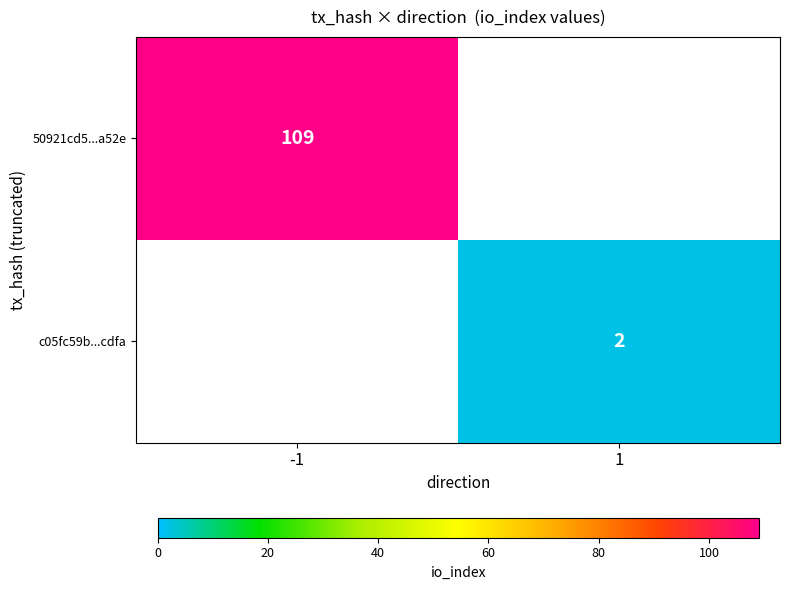

The value of c05fc59b...cdfa at 1 is 3. True or false?

False